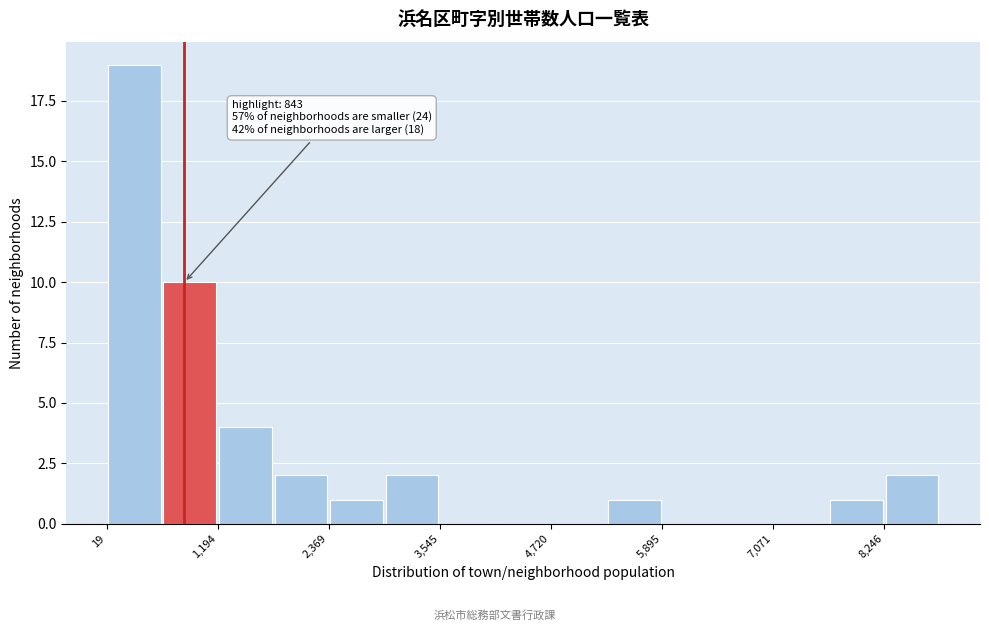

Around what value on the x-axis is the tallest bar? Give the approximate position of its centre, as read against the axis.

400